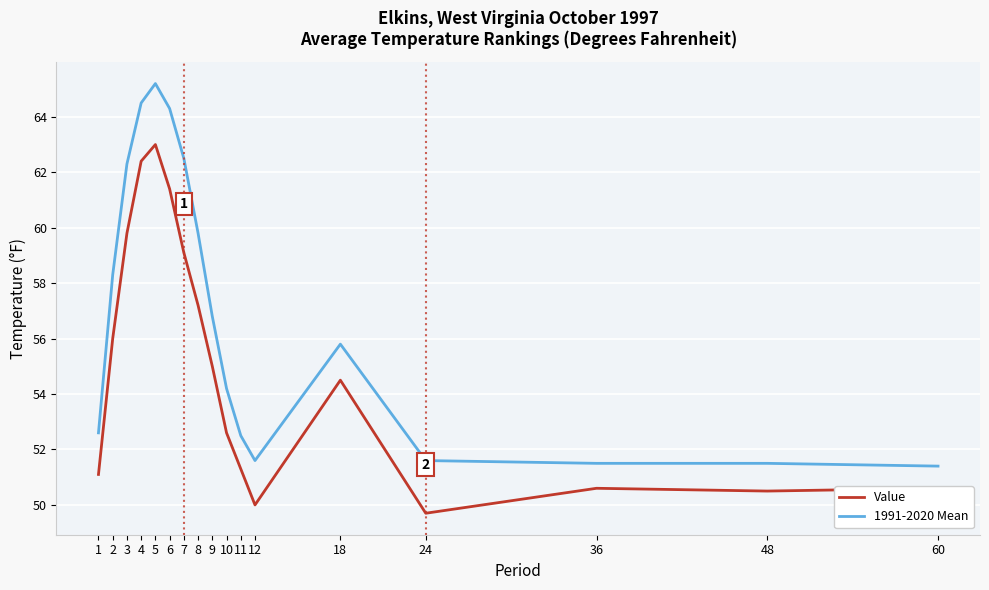

What is the difference between the maximum and minimum values in the Value series?

13.3